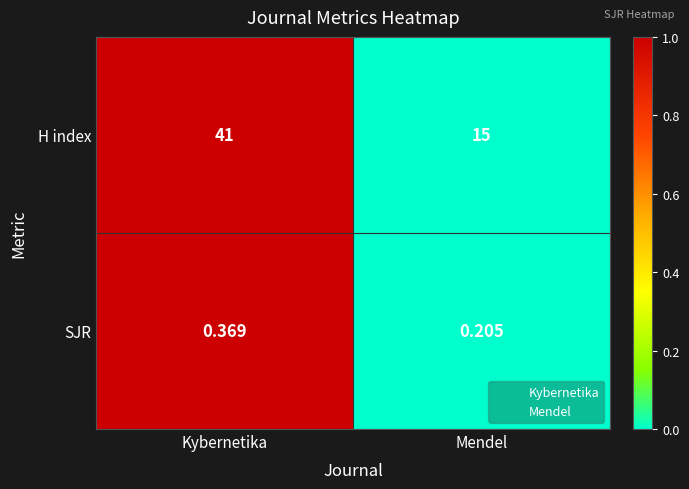

What is the maximum value shown in the chart?

41.0